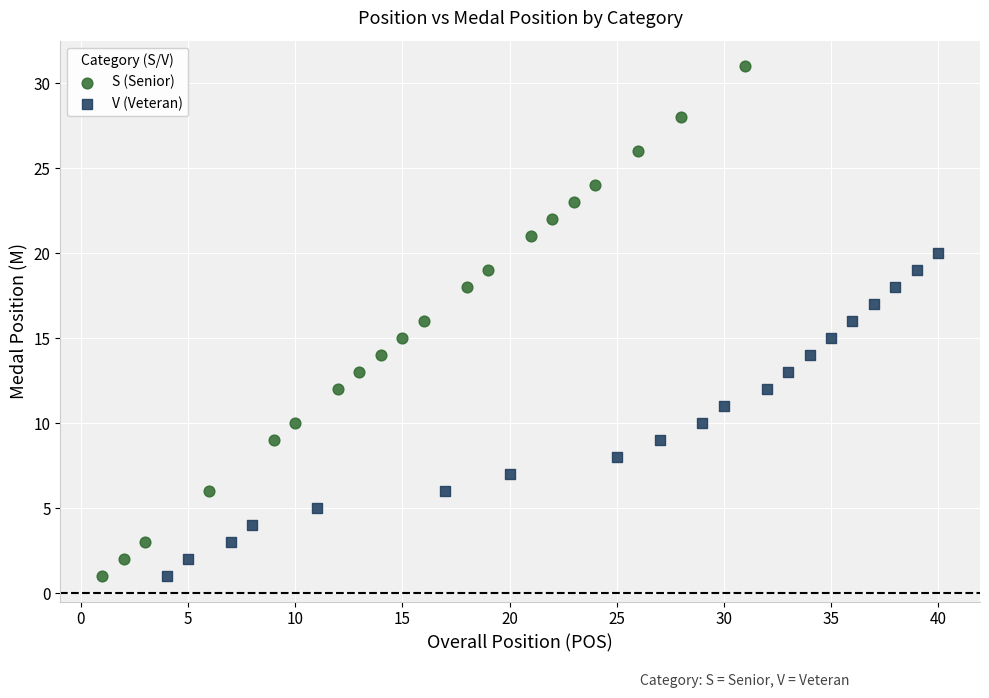

Which series has the widest spread of Y values?

S (Senior)